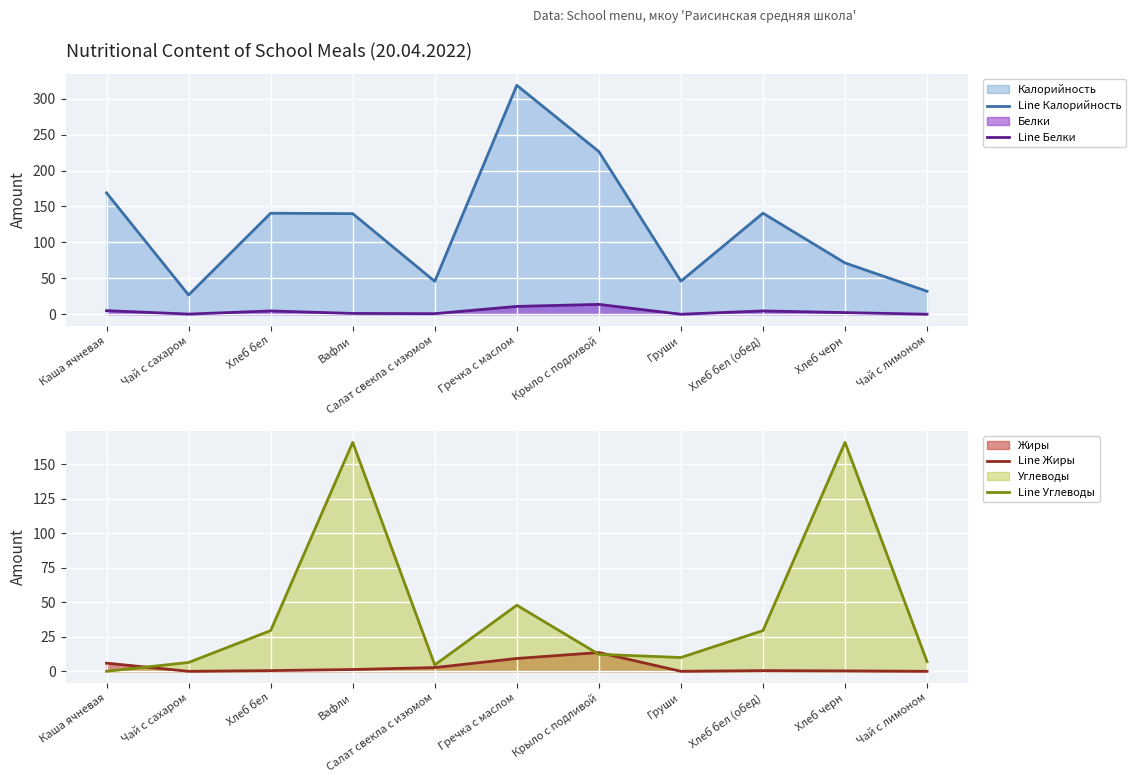

True or false: Line Калорийность and Line Жиры cross at least once.

False